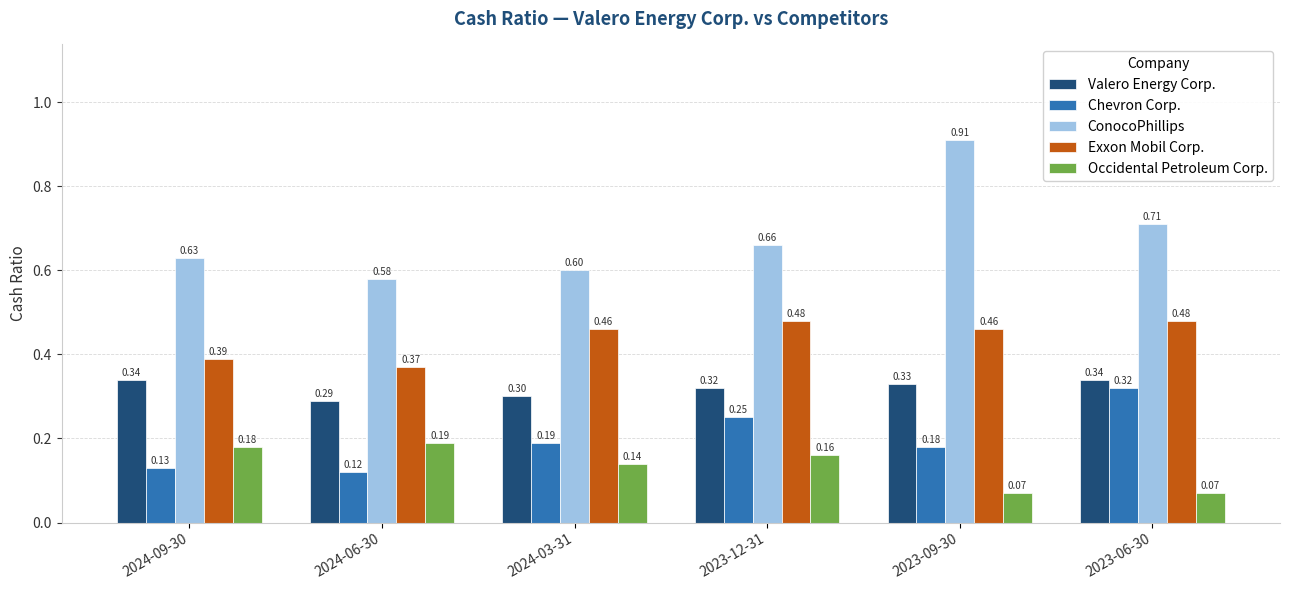

At 2023-09-30, list the series in order from largest to smallest.

ConocoPhillips, Exxon Mobil Corp., Valero Energy Corp., Chevron Corp., Occidental Petroleum Corp.